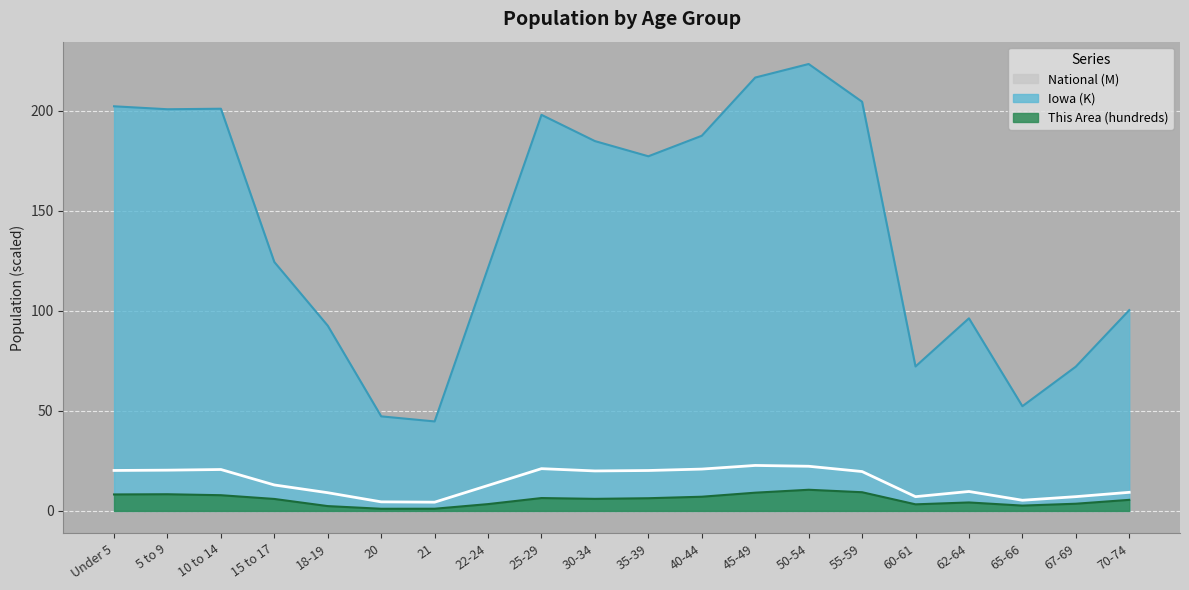

How many values in the Iowa series exceed 177?

10